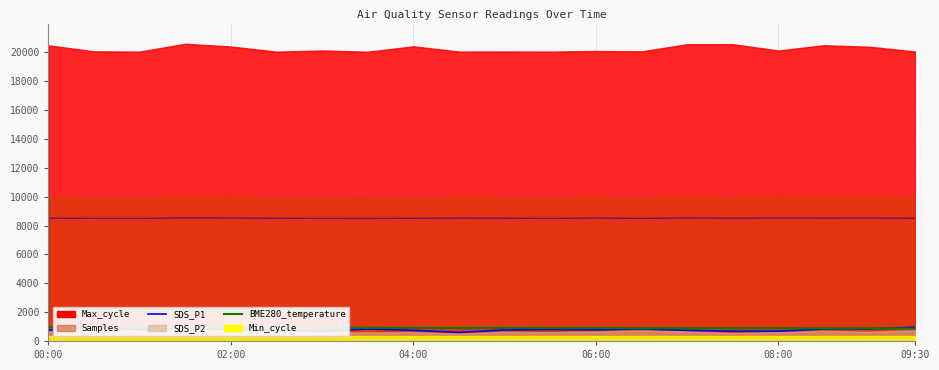

Where does the BME280_temperature series first go above 905?

00:00